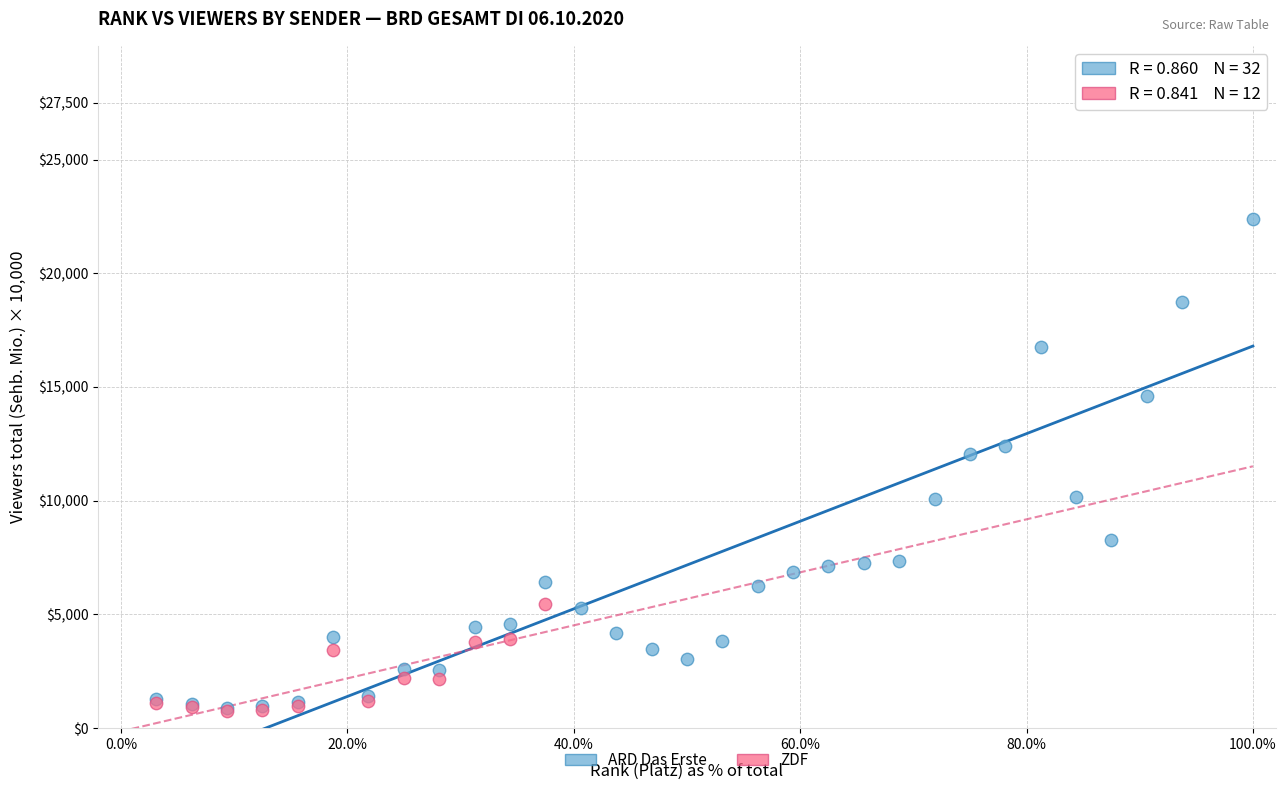

Which series reaches the maximum Y coordinate?

ARD Das Erste